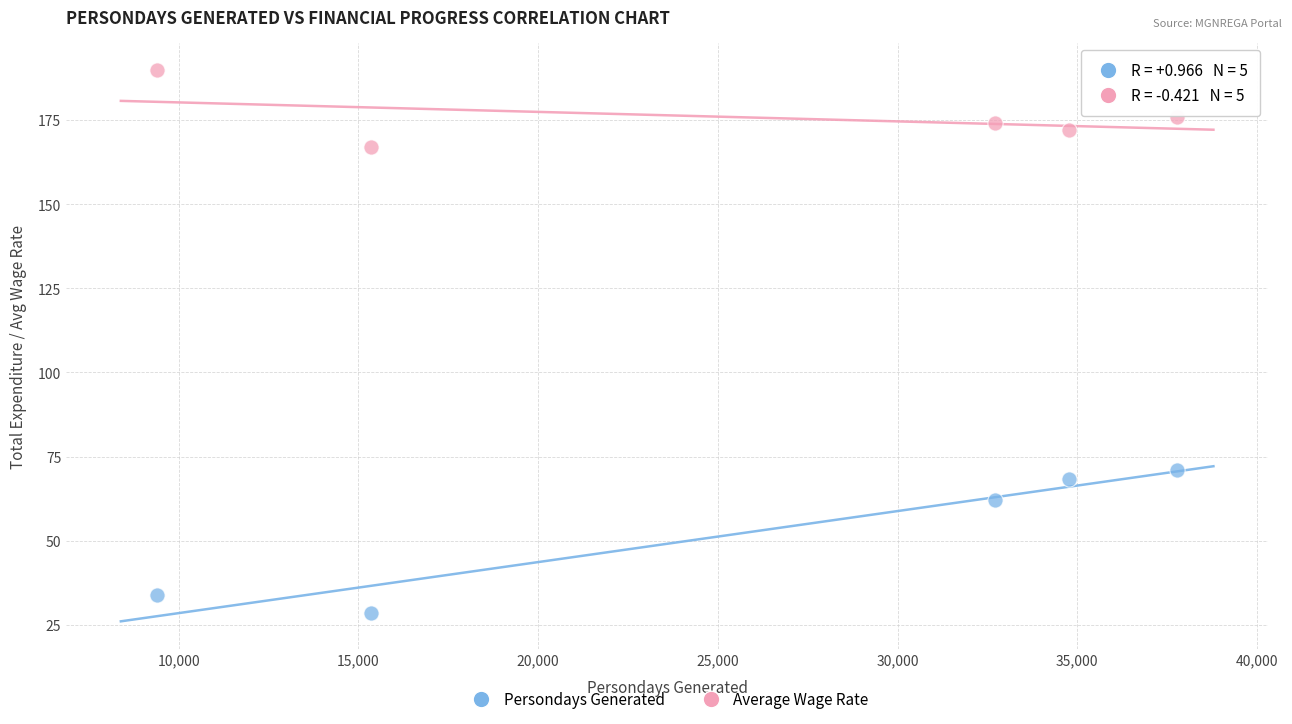

Which series reaches the minimum Y coordinate?

Persondays Generated